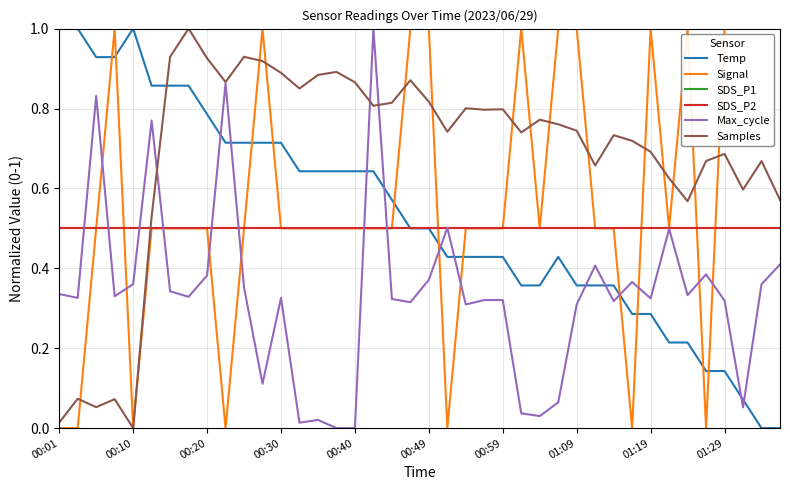

Does the chart have visible grid lines?

Yes